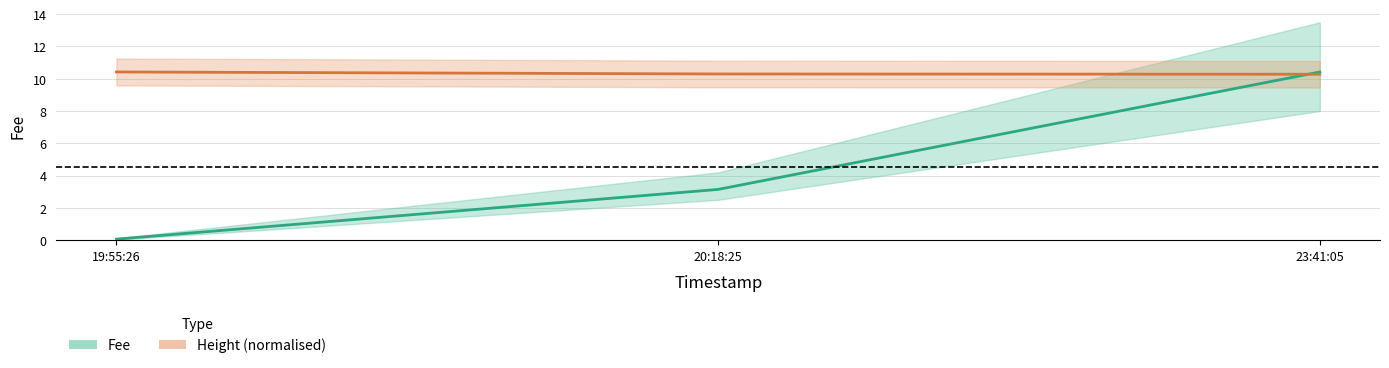

Which category has the highest value in the Fee series?

23:41:05